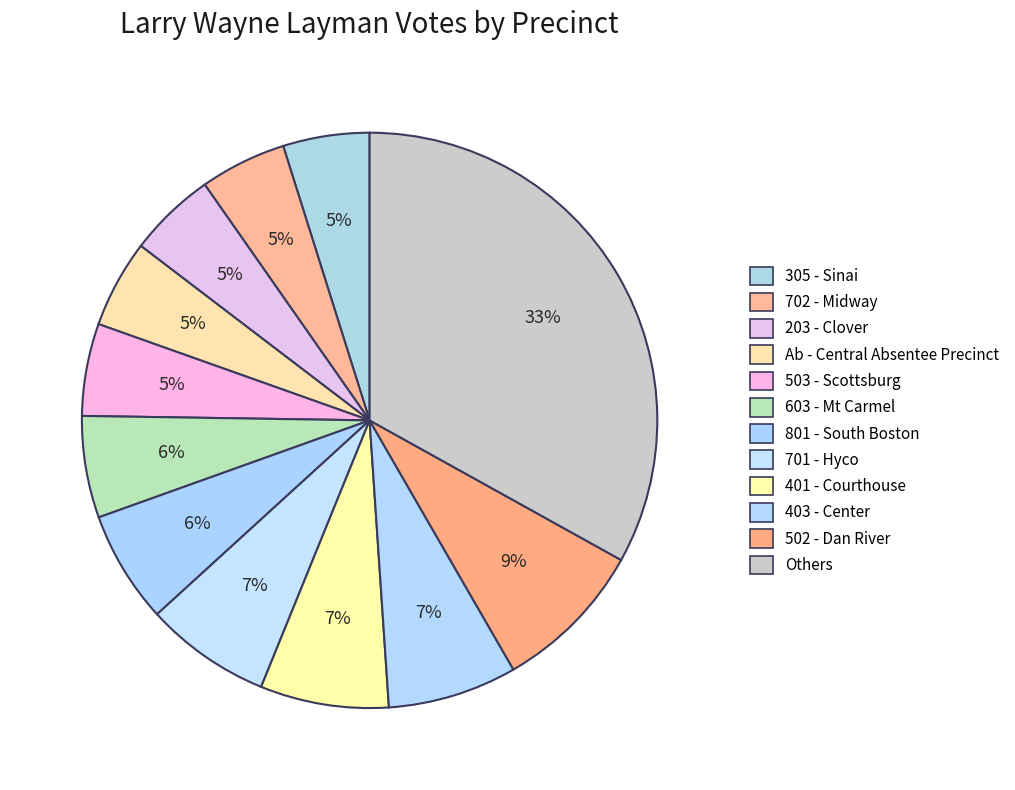

How many slices are in this pie chart?

12